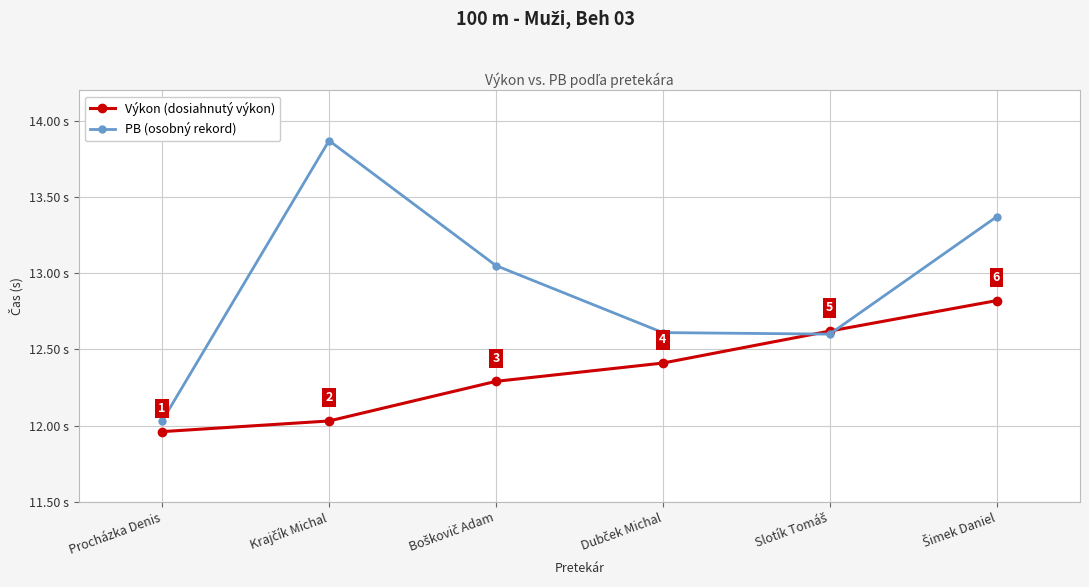

What is the label of the 1st point from the left?

Procházka Denis